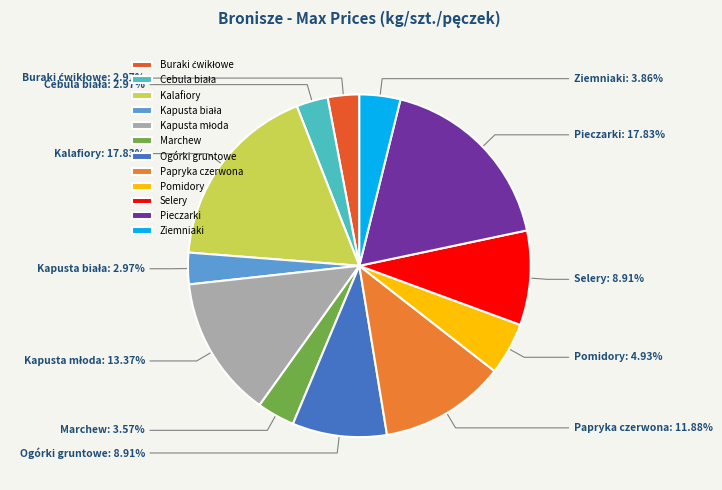

Is the sum of Selery and Marchew greater than half?

No